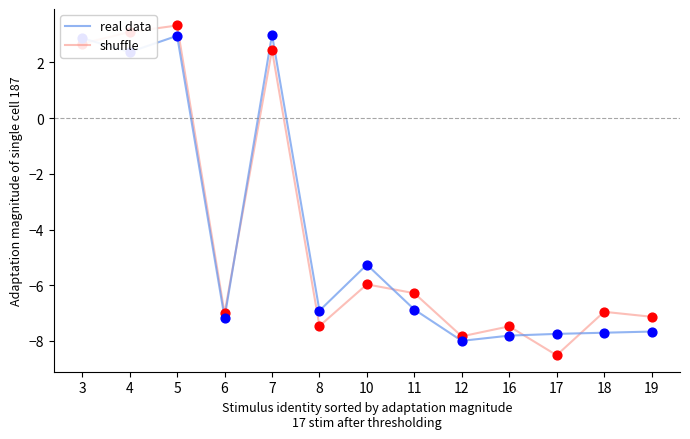

What is the total value across all series at 4?

5.5